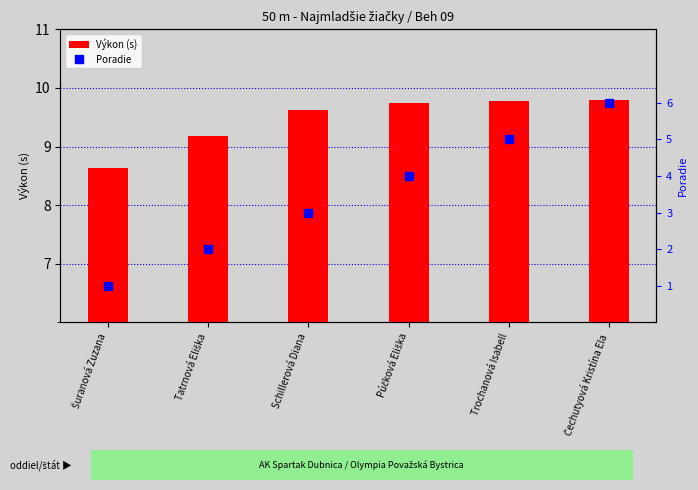

At how many categories does at least one series exceed 7?

6